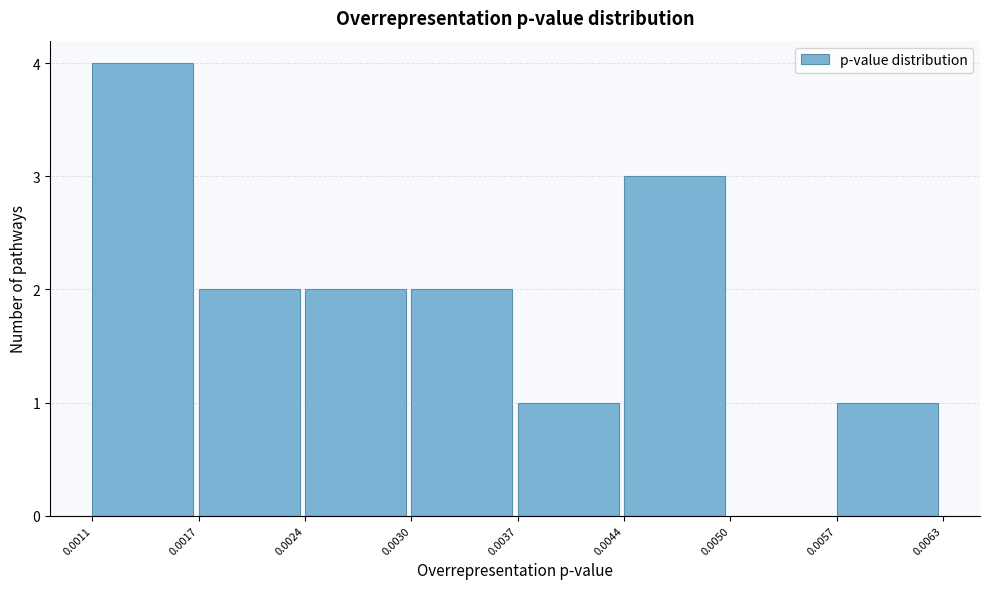

How tall is the bar that spans 0.0024 to 0.0030 on the x-axis? The values are not printed on the chart, so give them approximately, as read against the axis.

2